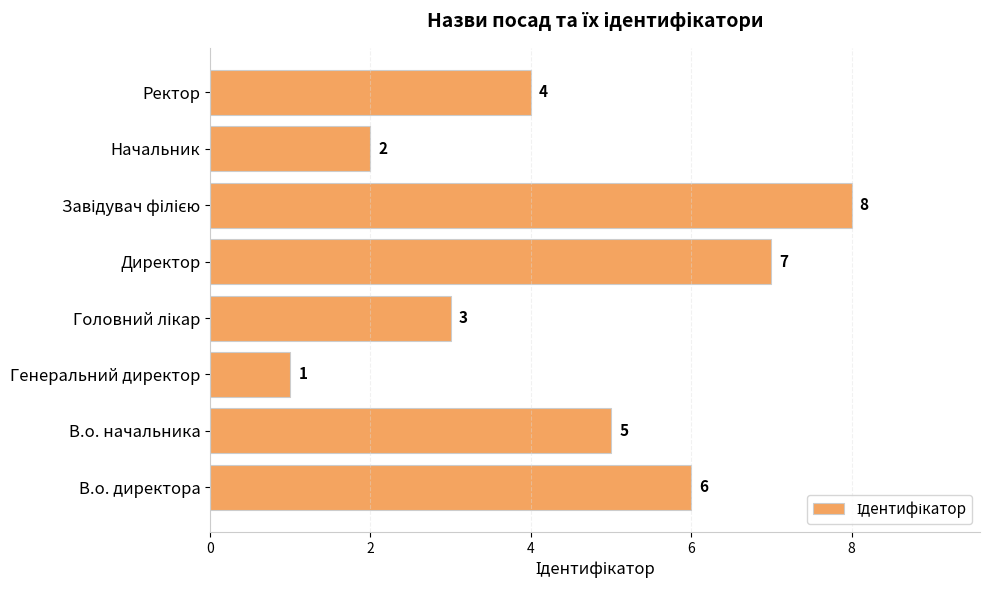

Which has a higher value, Генеральний директор or В.о. директора?

В.о. директора